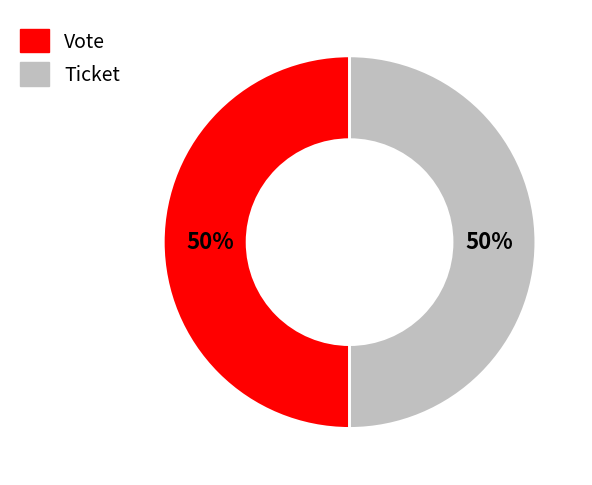

To the nearest percent, what is the average slice percentage?

50%